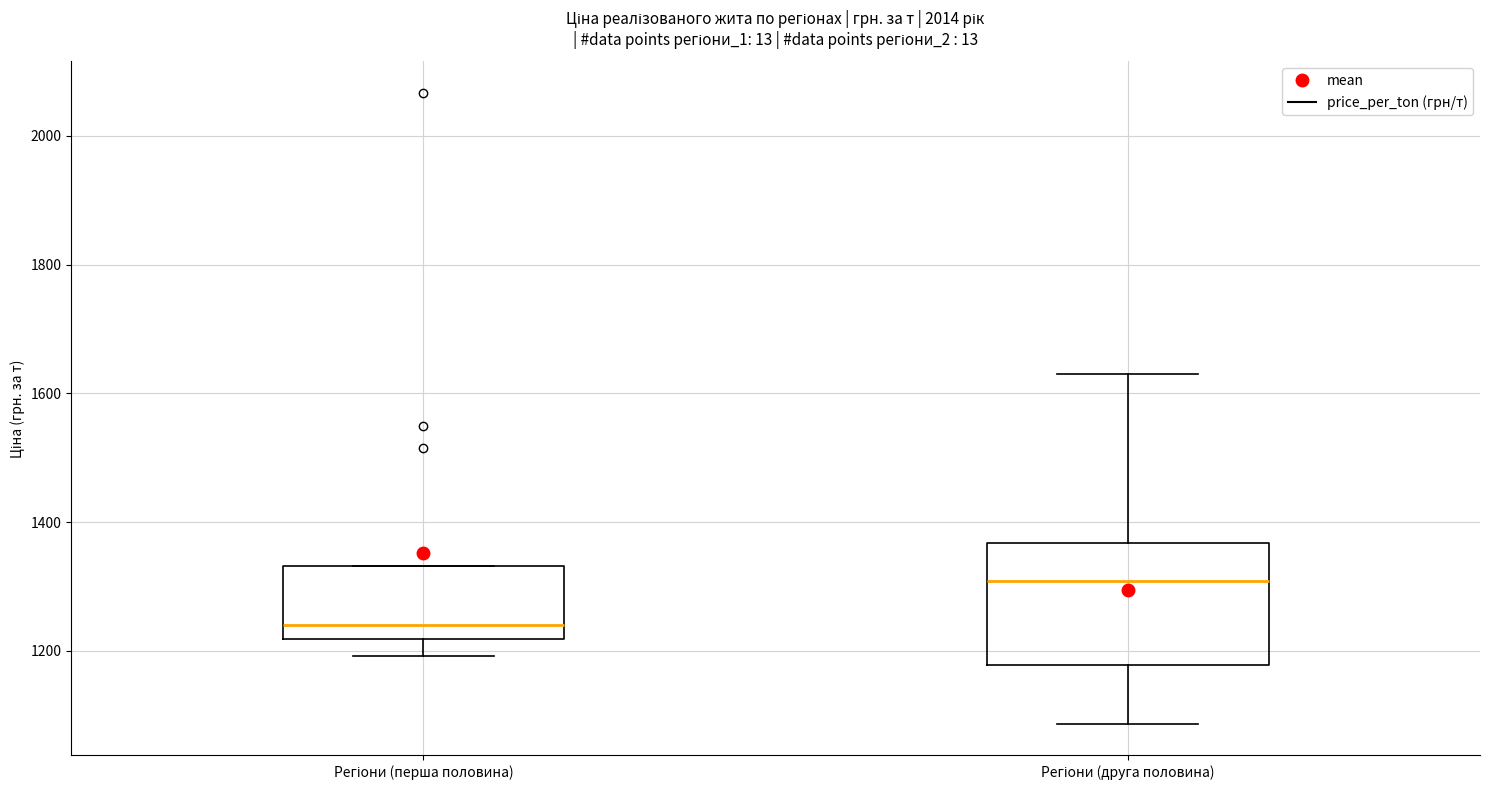

Reading left to right, read every box against the y-axis: the position of its median line, the range the box covers, and the ends of its whiskers. The values are not printed on the chart, so give them approximately, as read against the axis.

Регіони (перша половина): median 1240, box 1220 to 1340, whiskers 1200 to 1340
Регіони (друга половина): median 1300, box 1180 to 1360, whiskers 1080 to 1640